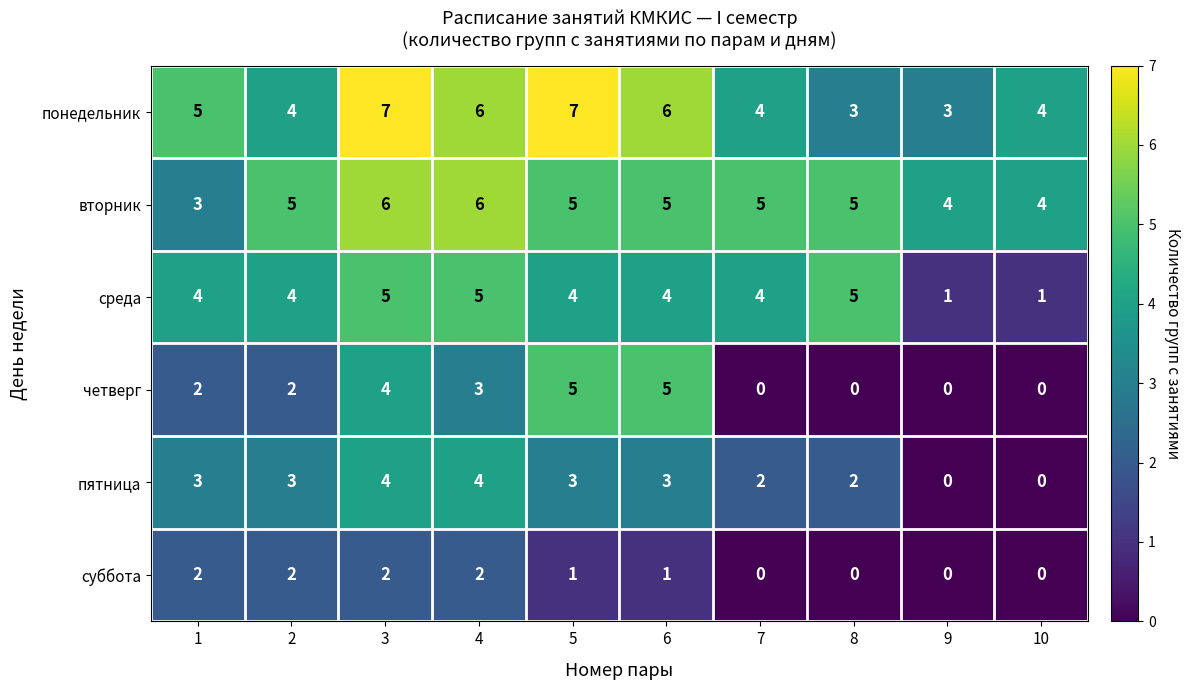

At which category is the sum across all series the highest?

3